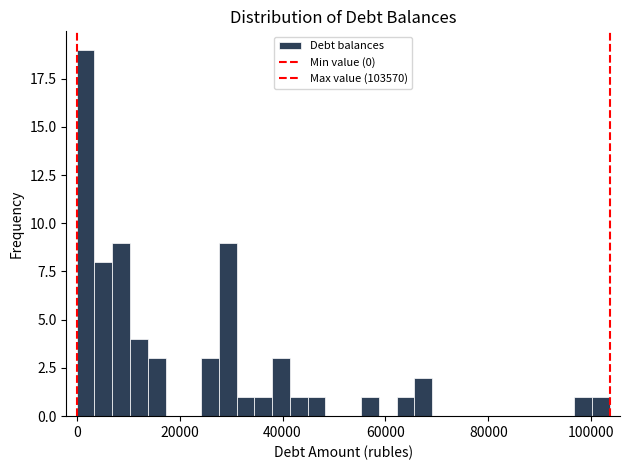

Read against the x-axis, roughly where is the centre of the tallest bar?

2000